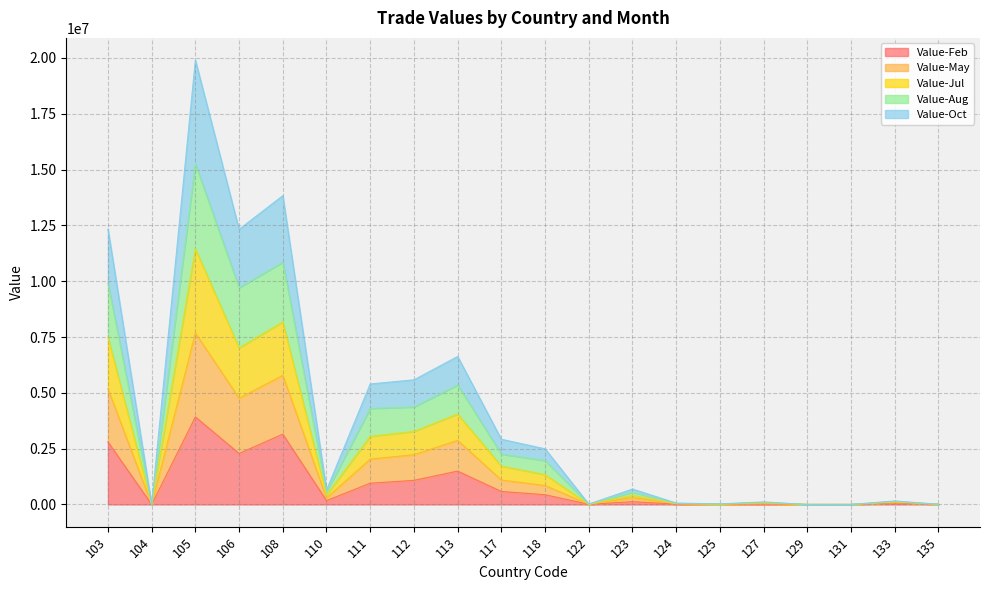

Between 105 and 112, which is larger?

105